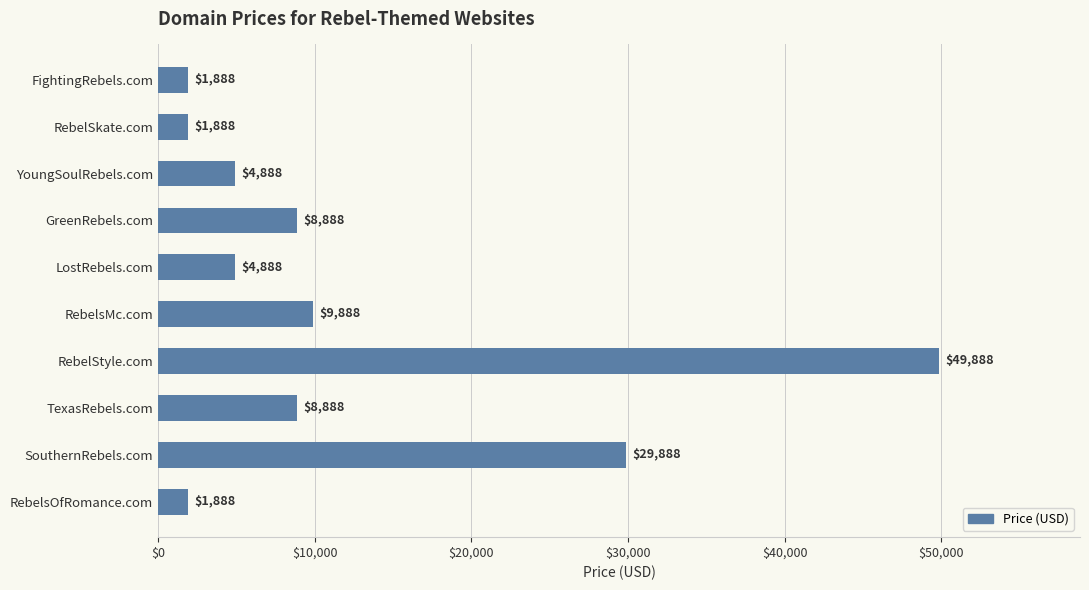

What is the ratio of the value at FightingRebels.com to the value at RebelSkate.com?

1.0